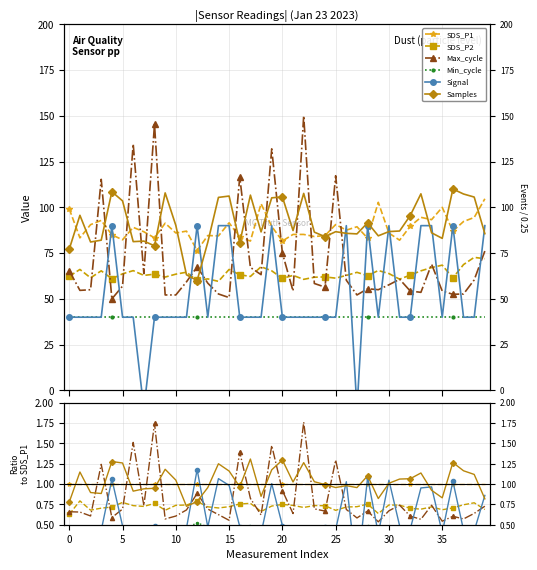

At how many categories does at least one series exceed 0?

40